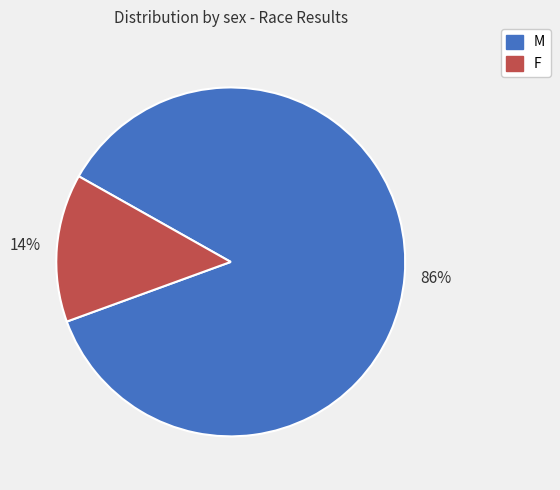

What is the majority slice?

M